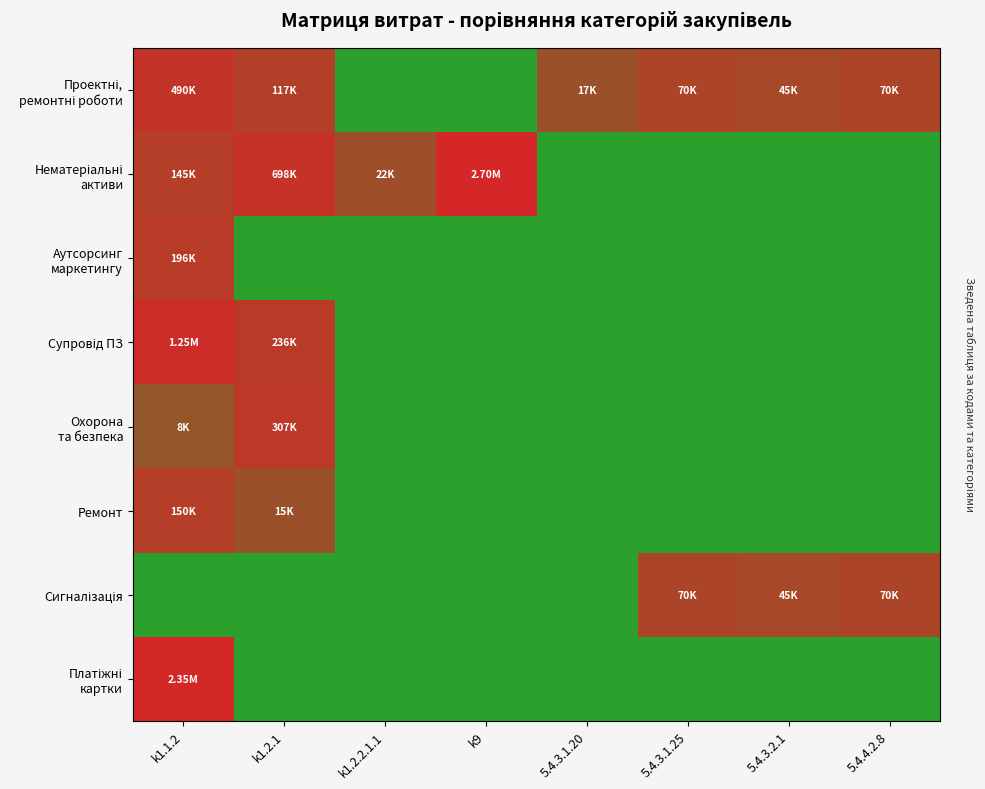

Between 5.4.4.2.8 and 5.4.3.1.20, which is larger?

5.4.4.2.8